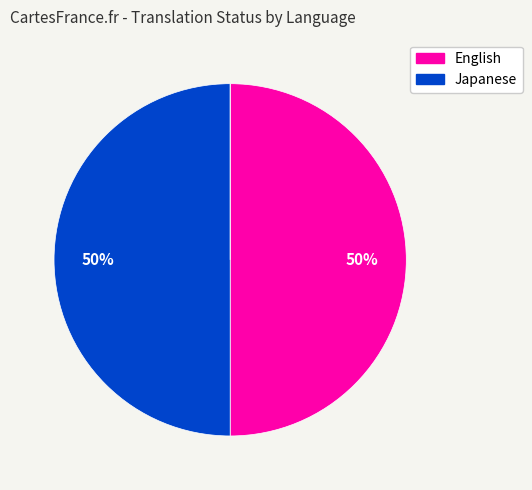

To the nearest percent, what is the average slice percentage?

33%